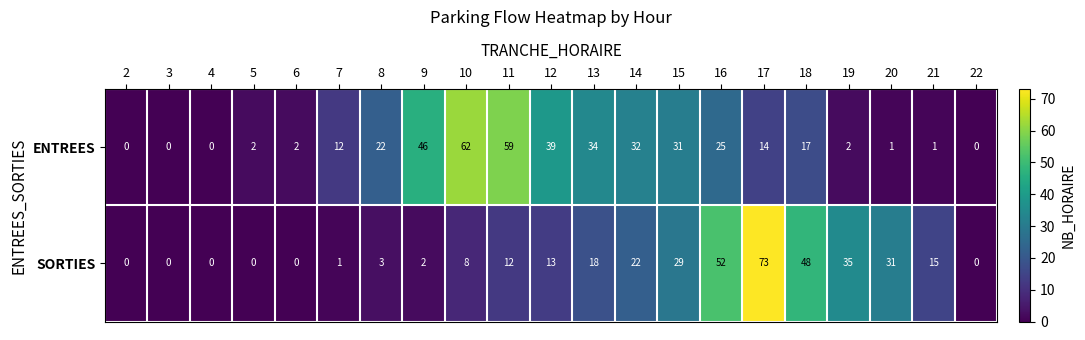

What is the sum of the SORTIES values at 14 and 8?

25